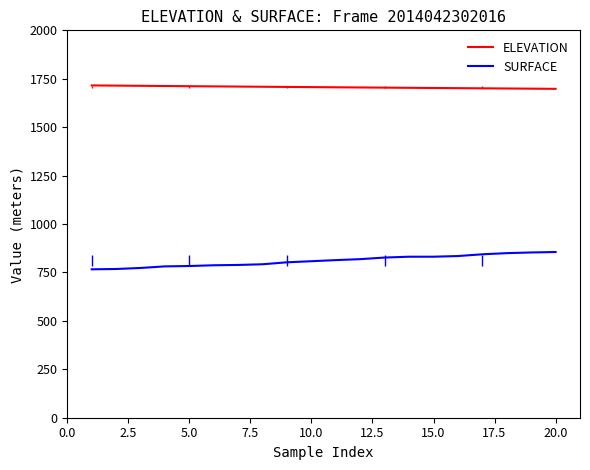

What is the difference between the maximum and minimum values in the SURFACE series?

89.3